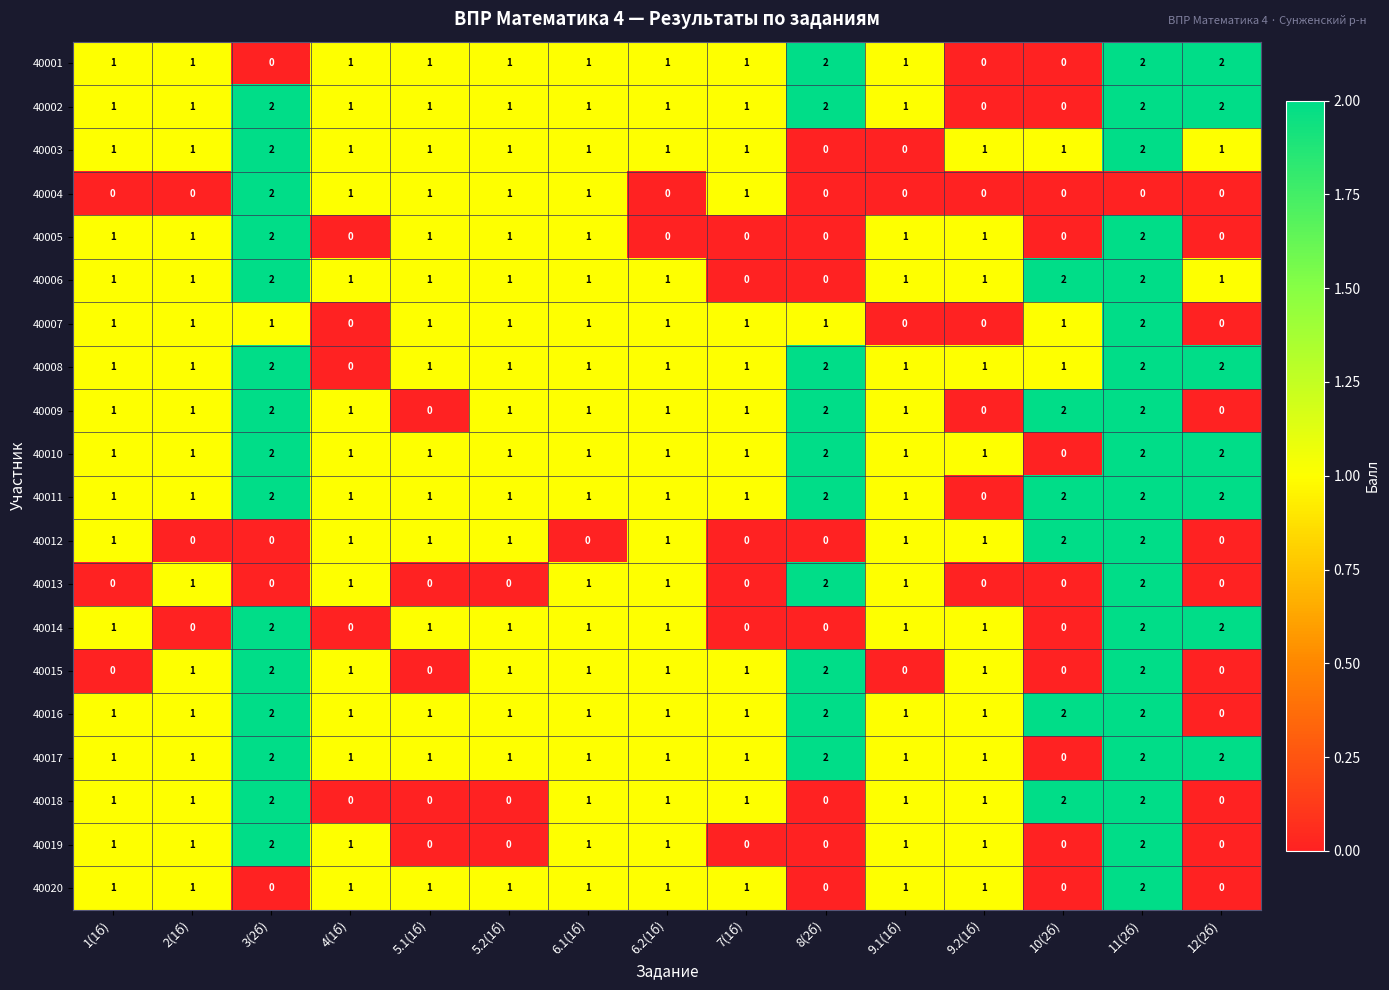

Count the 40005 values in the range 0 to 1.

13